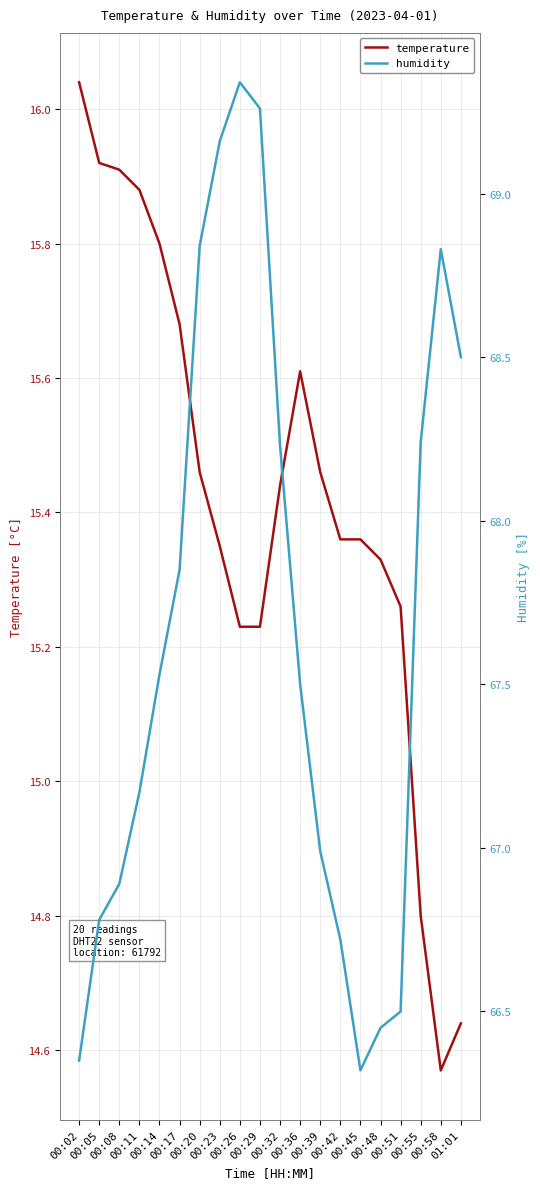

Which category has the lowest value across all series?

00:58